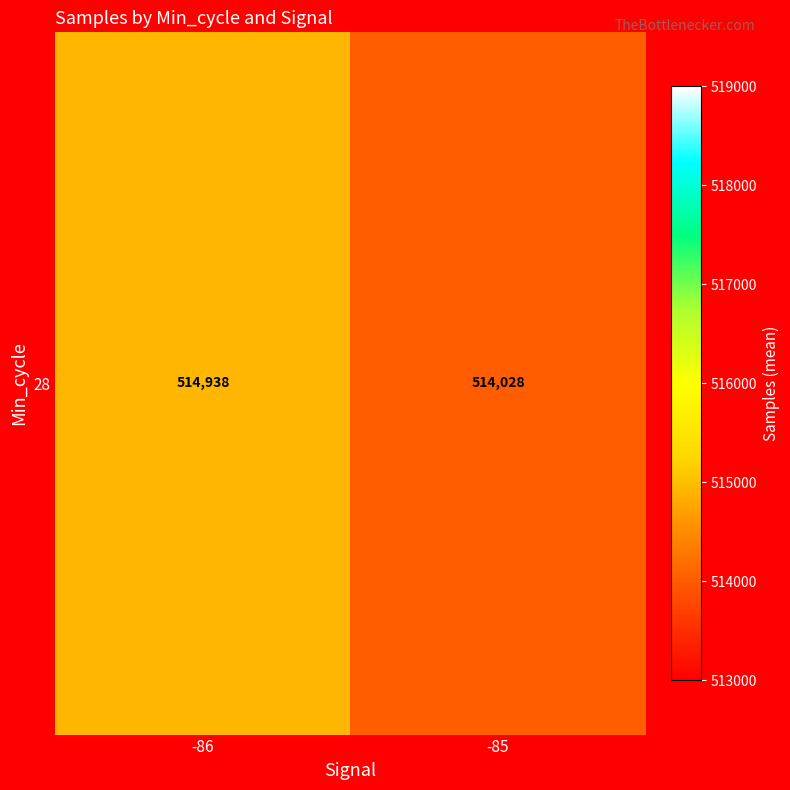

At which label does the data first exceed 514937?

-86